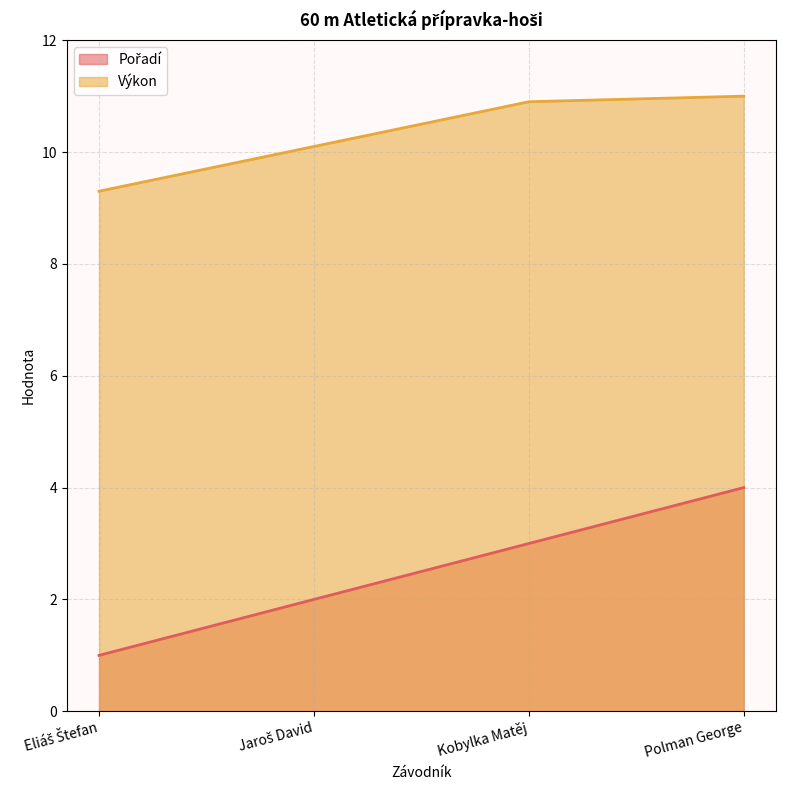

Reading left to right, transcribe all the data shown in this chart.

Pořadí: Eliáš Štefan=1.0	Jaroš David=2.0	Kobylka Matěj=3.0	Polman George=4.0
Výkon: Eliáš Štefan=9.3	Jaroš David=10.1	Kobylka Matěj=10.9	Polman George=11.0